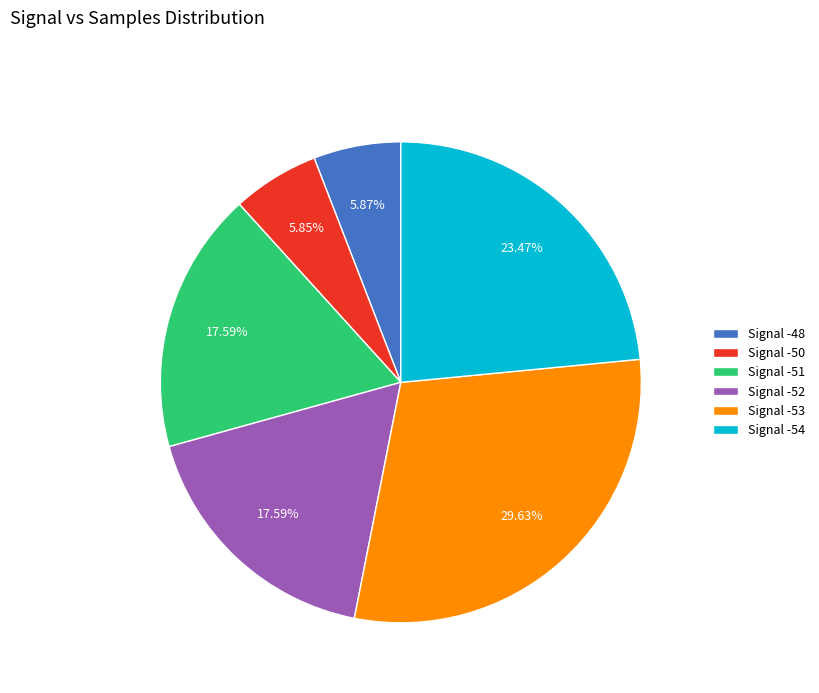

Between Signal -54 and Signal -51, which is larger?

Signal -54